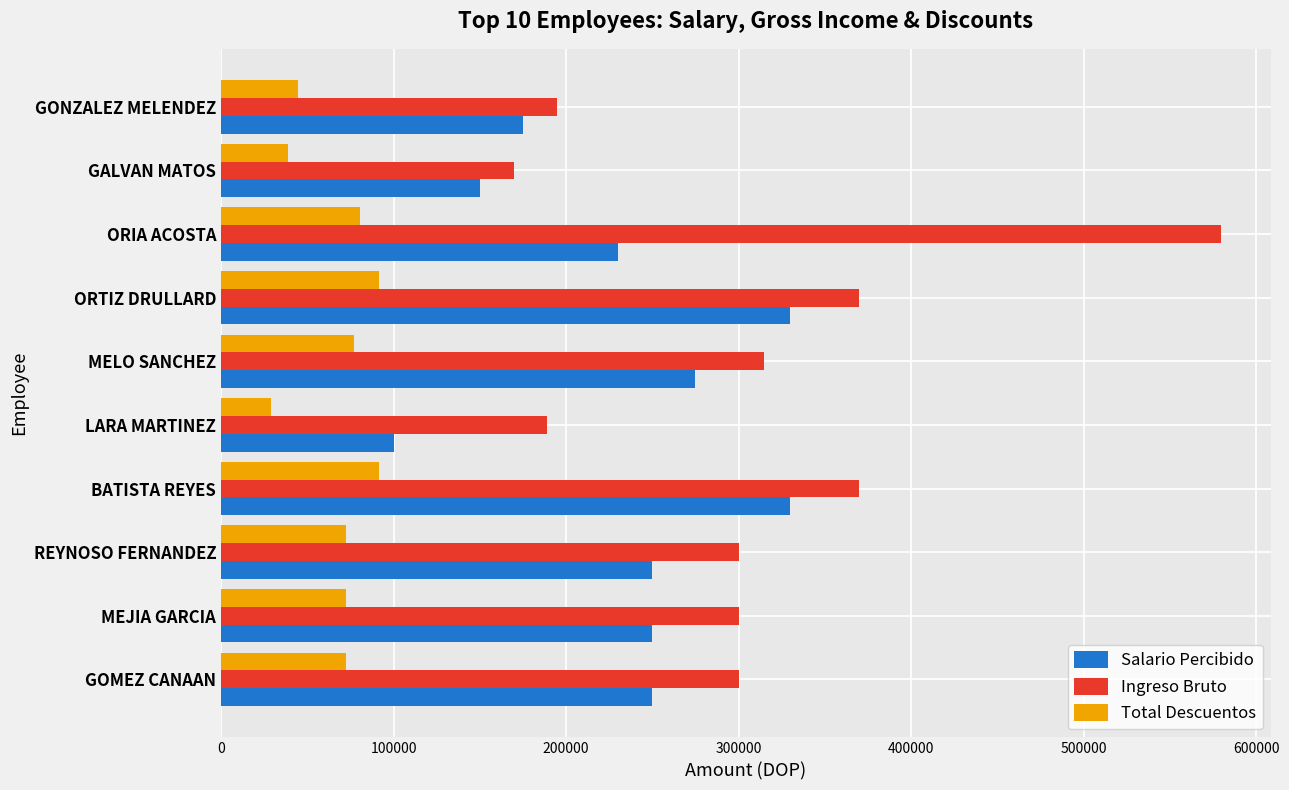

At how many categories does at least one series exceed 446276?

1